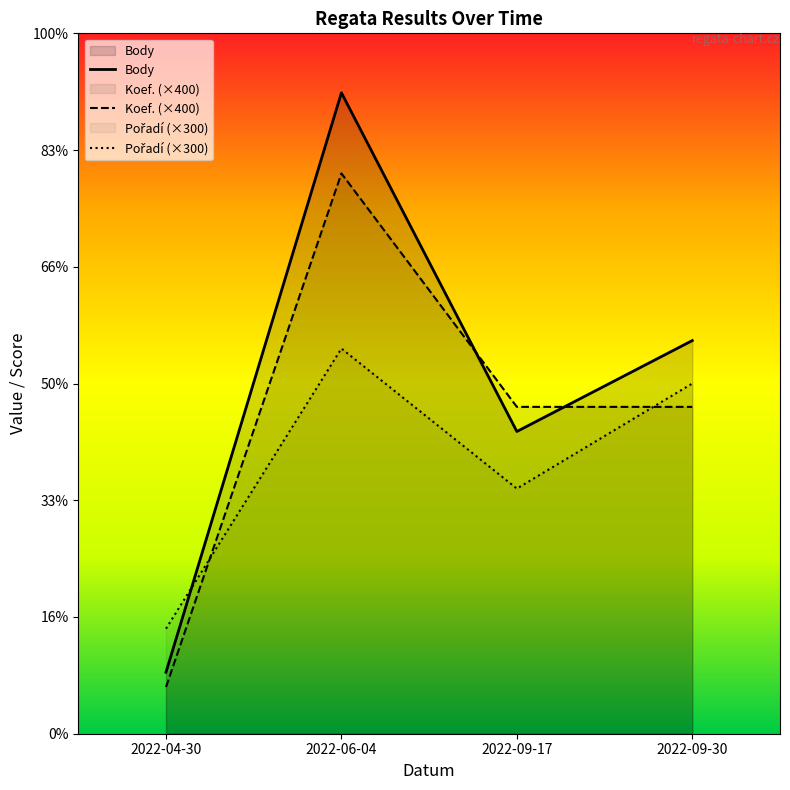

Which series has the widest spread of values?

Body